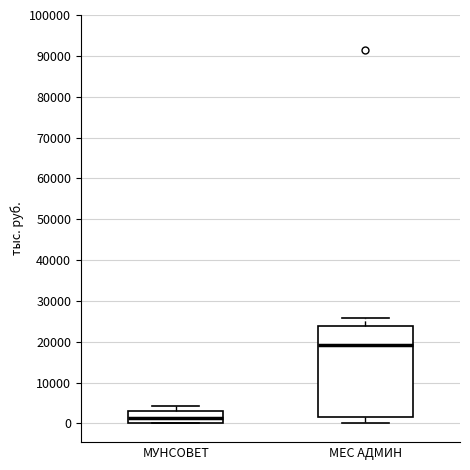

Reading left to right, transcribe this box plot: for each box, give where its median line is, the range the box spans, and where its two whiskers end, as read against the y-axis. The values are not printed on the chart, so give them approximately, as read against the axis.

МУНСОВЕТ: median 1000, box 0 to 3000, whiskers 0 to 4000
МЕС АДМИН: median 19000, box 2000 to 24000, whiskers 0 to 26000